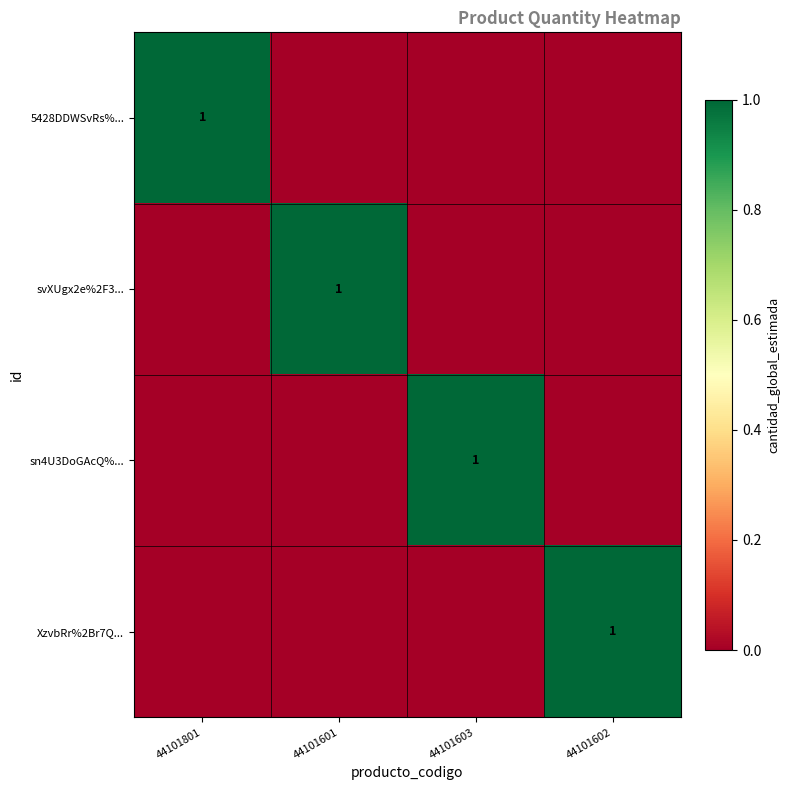

The value of 5428DDWSvRs%... at 44101801 is 1. True or false?

True